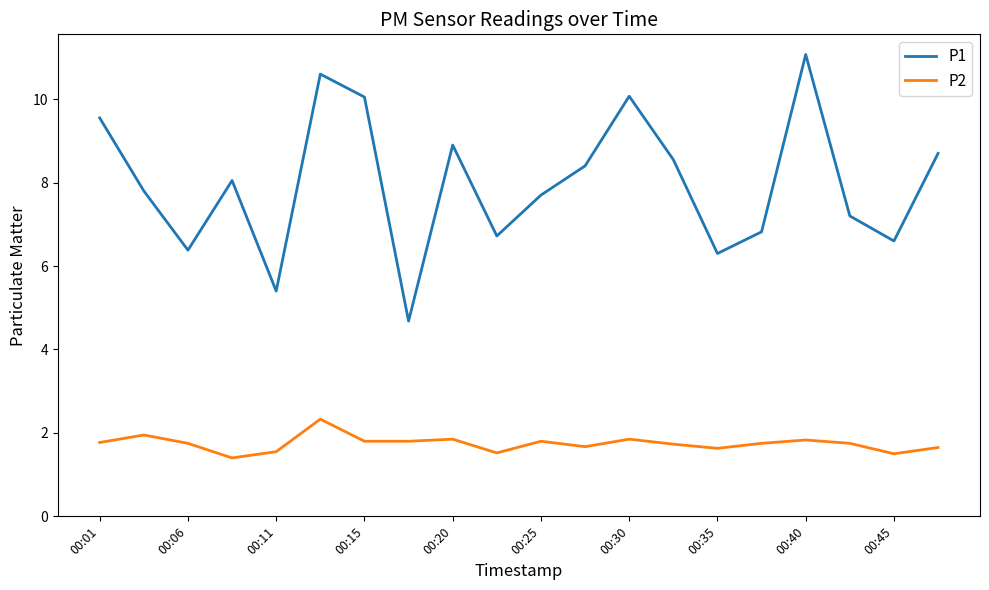

What is the minimum value for P2?

1.4